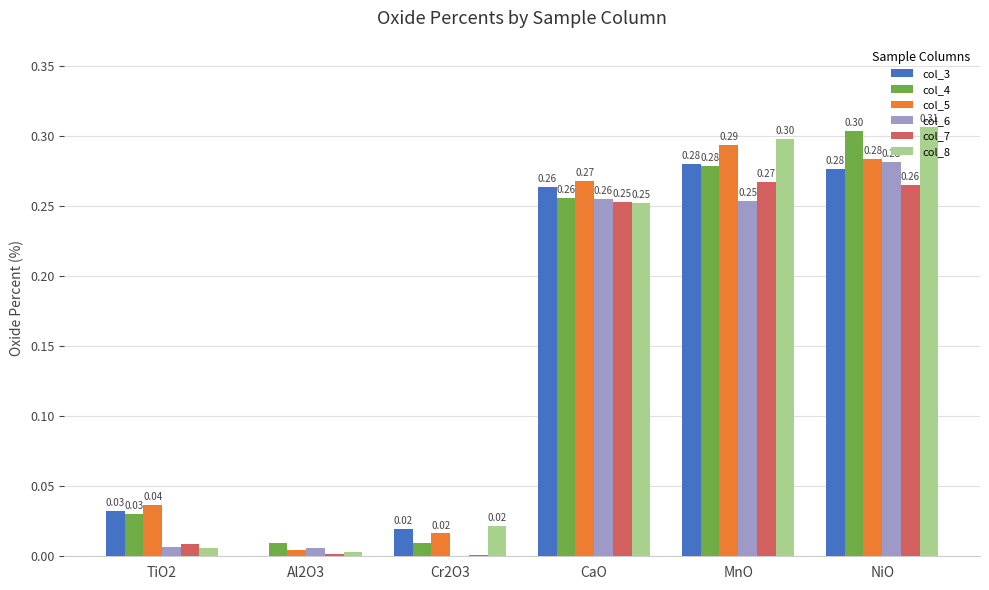

At which category does the chart reach its peak across all series?

NiO